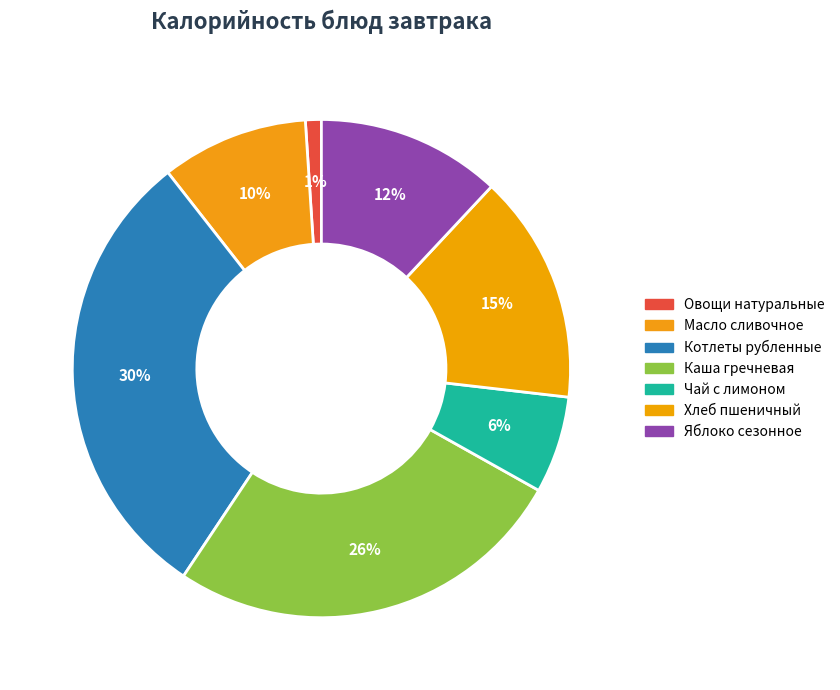

Does Яблоко сезонное represent more than half of the total?

No